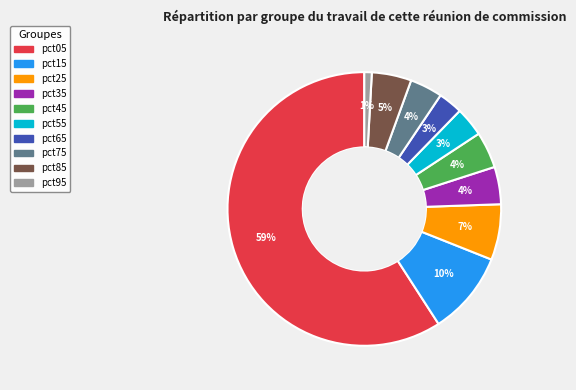

Is the sum of pct85 and pct05 greater than half?

Yes